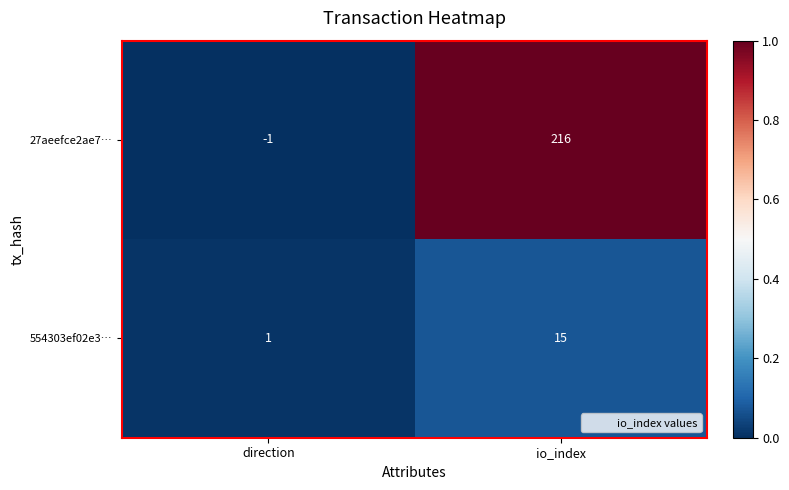

Which series changed the most between direction and io_index?

27aeefce2ae7…